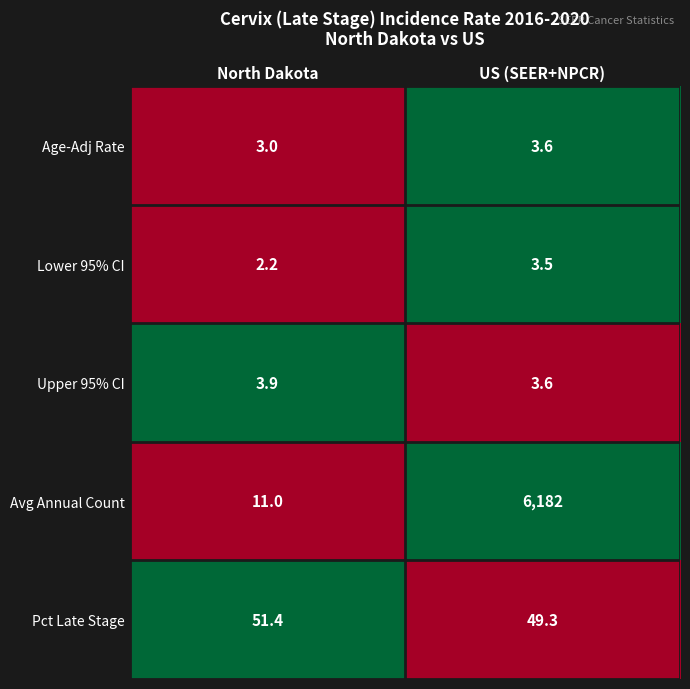

What is the smallest value displayed?

2.2